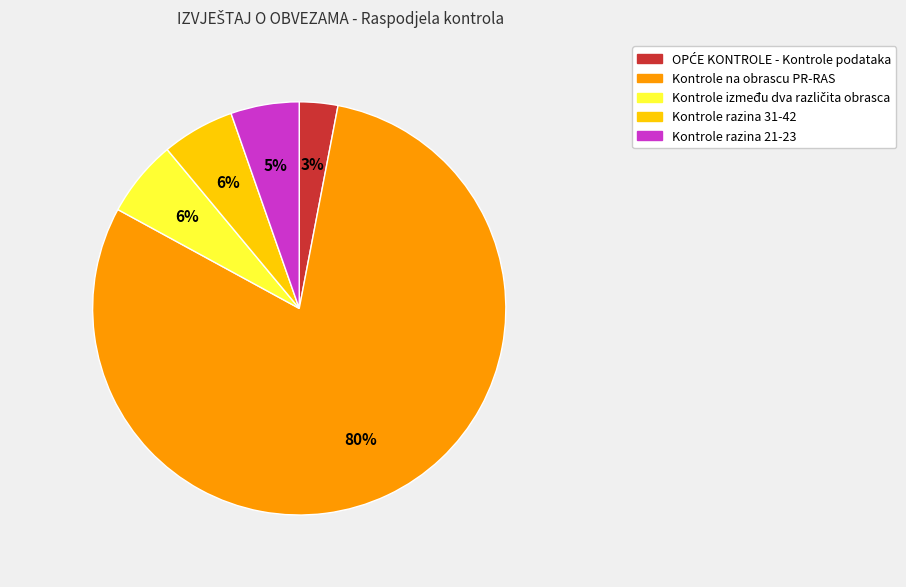

What is the largest slice in the pie chart?

Kontrole na obrascu PR-RAS